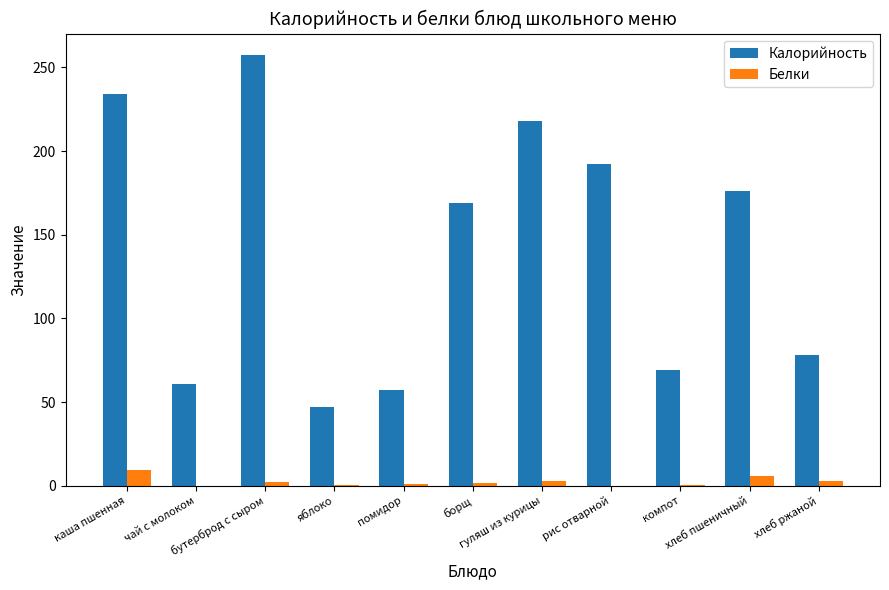

What is the greatest value displayed?

257.3